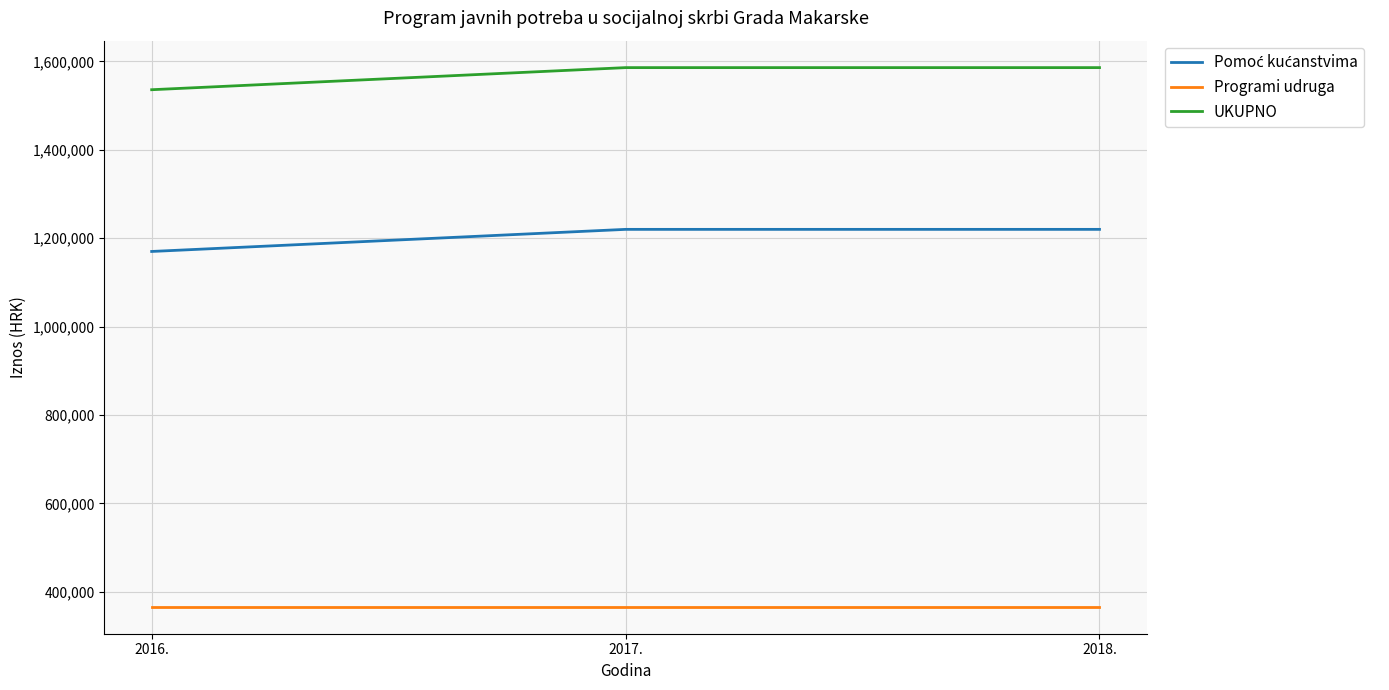

The UKUPNO series shows 2266098 at 2016.. True or false?

False